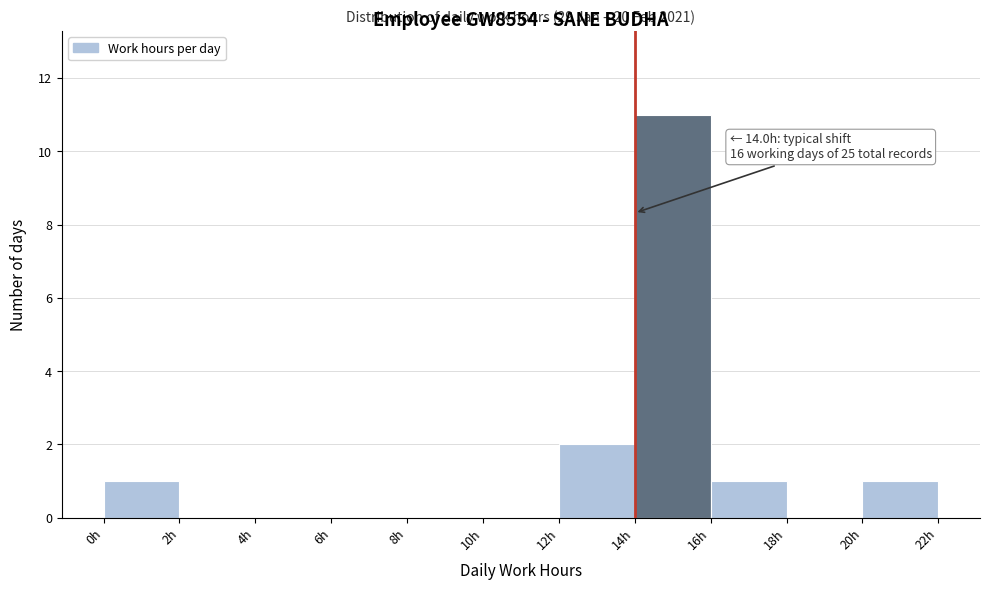

Over which range of the x-axis is the bar tallest?

14 to 16